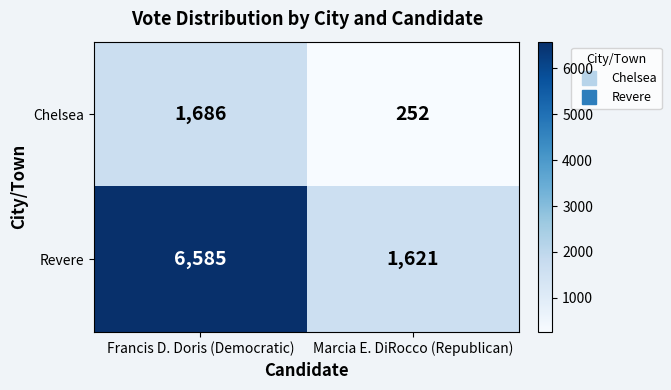

The Chelsea series shows 252 at Marcia E. DiRocco (Republican). True or false?

True